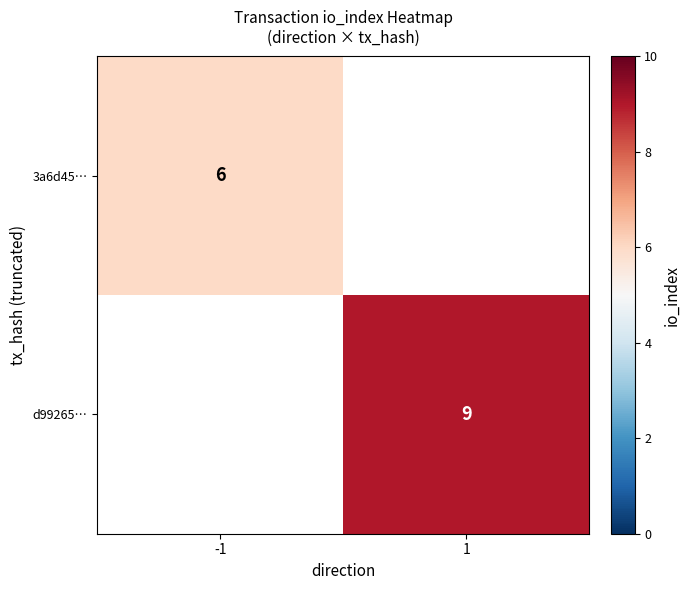

The value of 3a6d45… at -1 is 6. True or false?

True